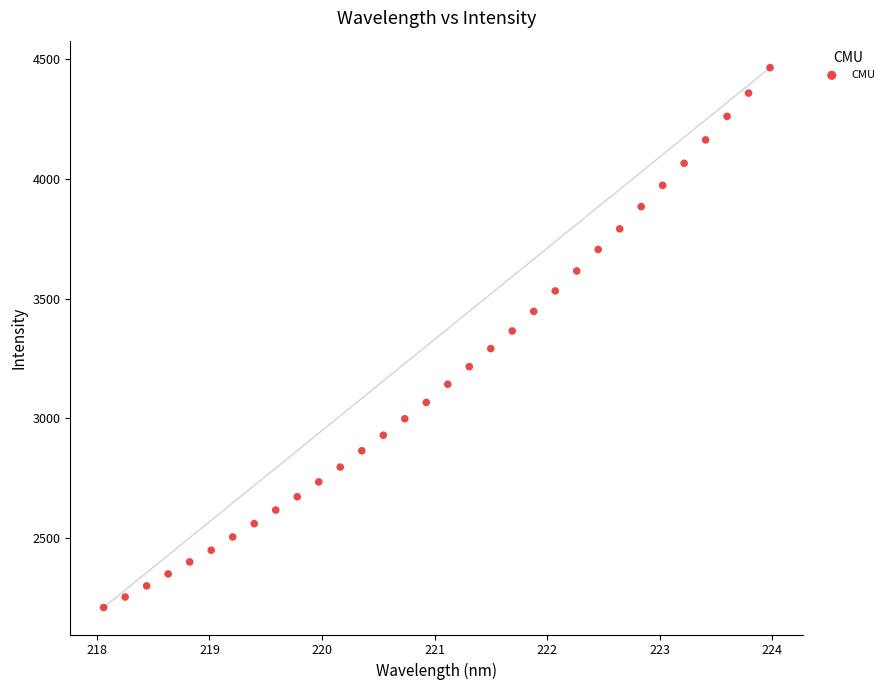

What is the range of Y values (max minus min)?

2255.6